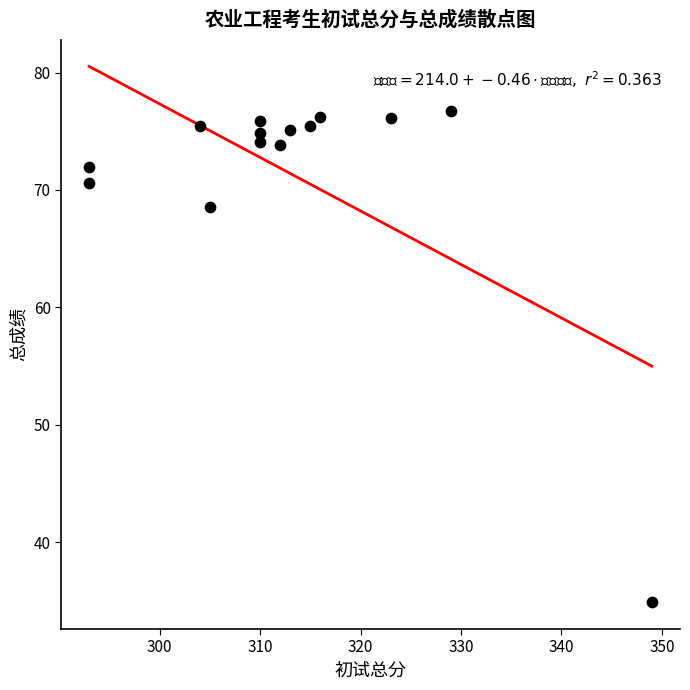

What is the range of Y values (max minus min)?

41.8